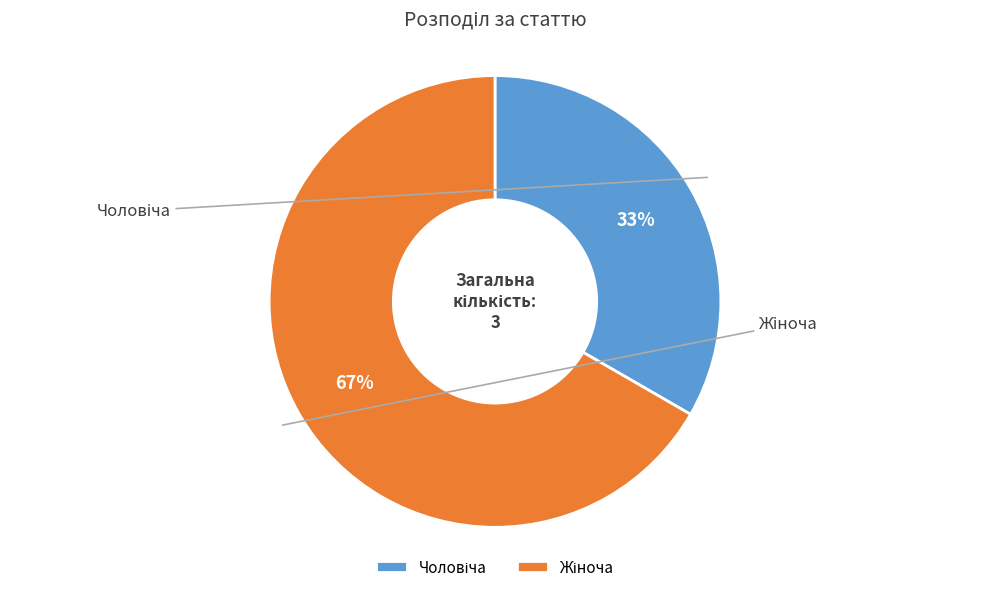

Which category has the smallest portion of the pie?

Чоловіча